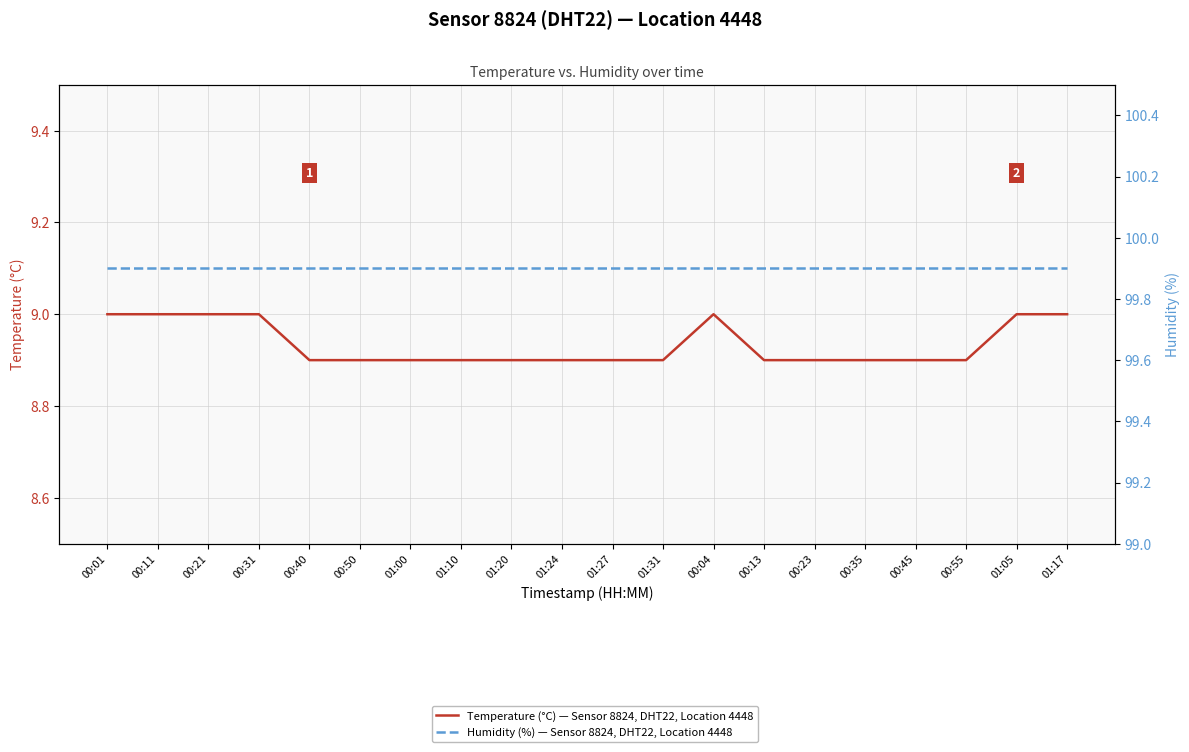

What is the lowest value of the Humidity (%) — Sensor 8824, DHT22, Location 4448 series?

99.9